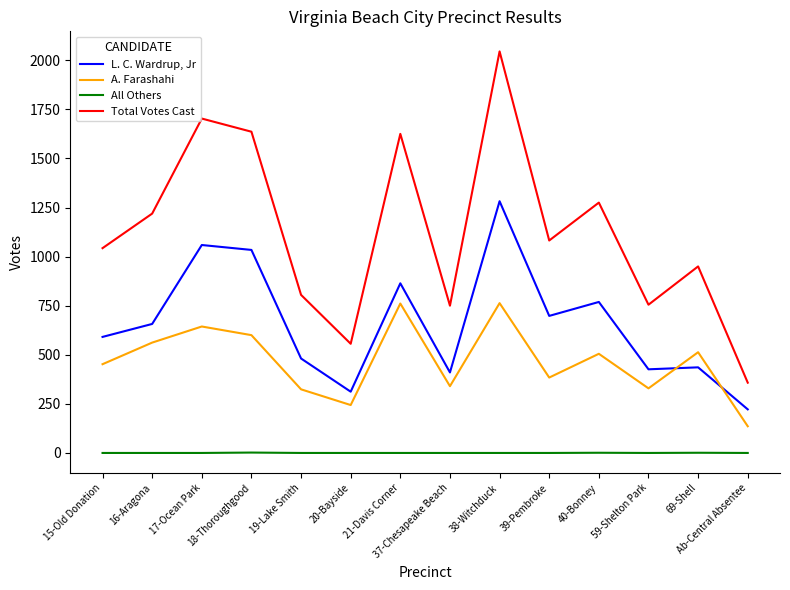

Rank the series by their average value, from lowest to highest.

All Others, A. Farashahi, L. C. Wardrup, Jr, Total Votes Cast